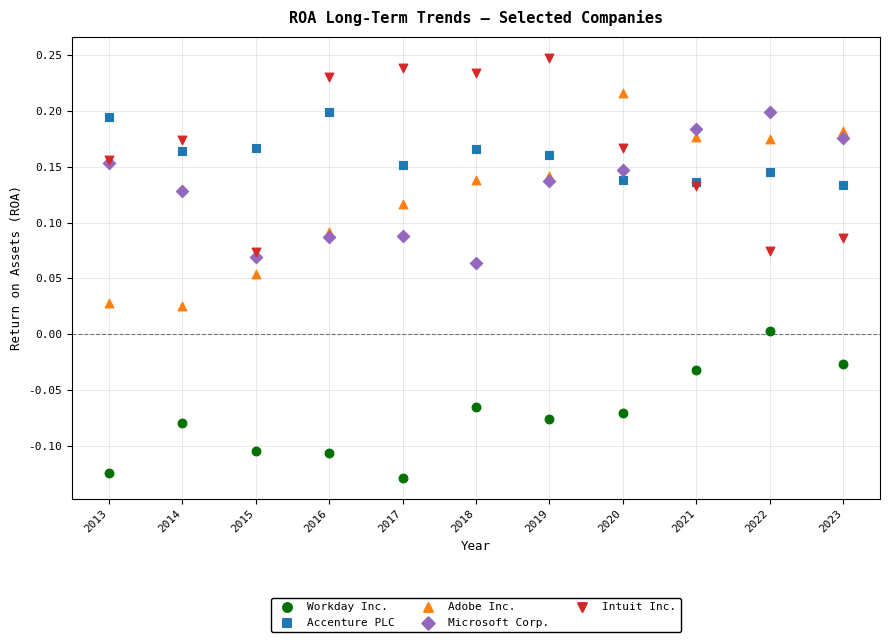

Which series has the largest Y range (max minus min)?

Adobe Inc.